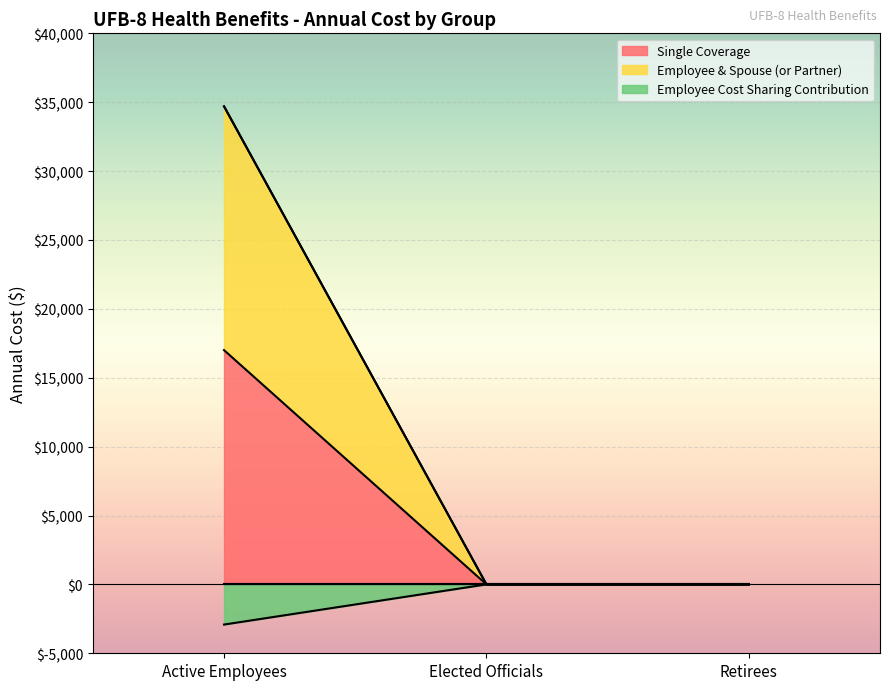

The Single Coverage series shows 17004.2 at Active Employees. True or false?

True